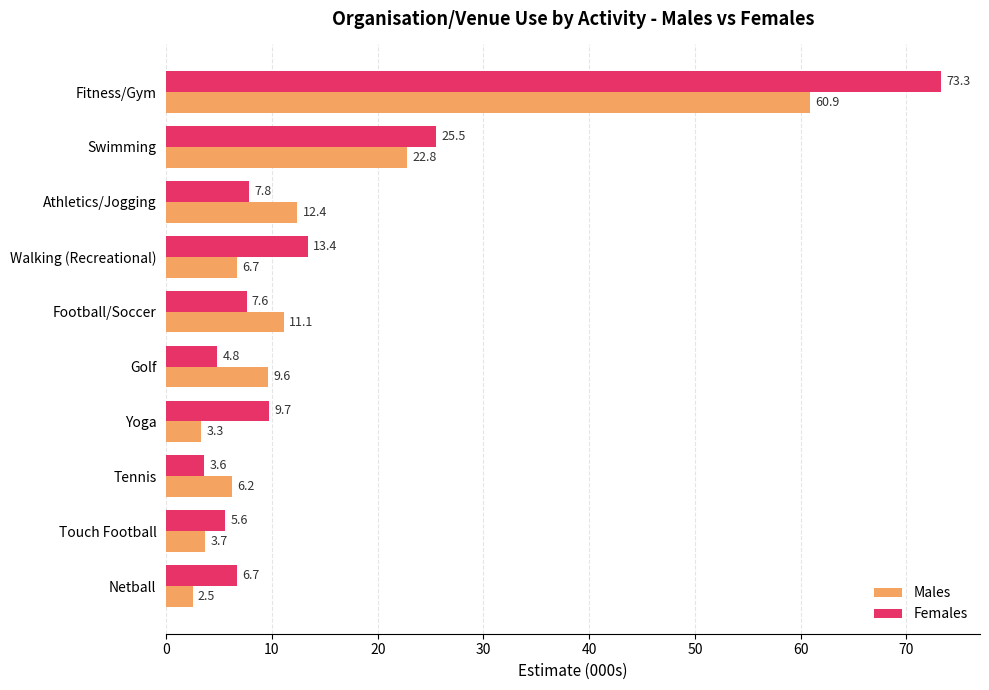

Which series has the largest total across all categories?

Females